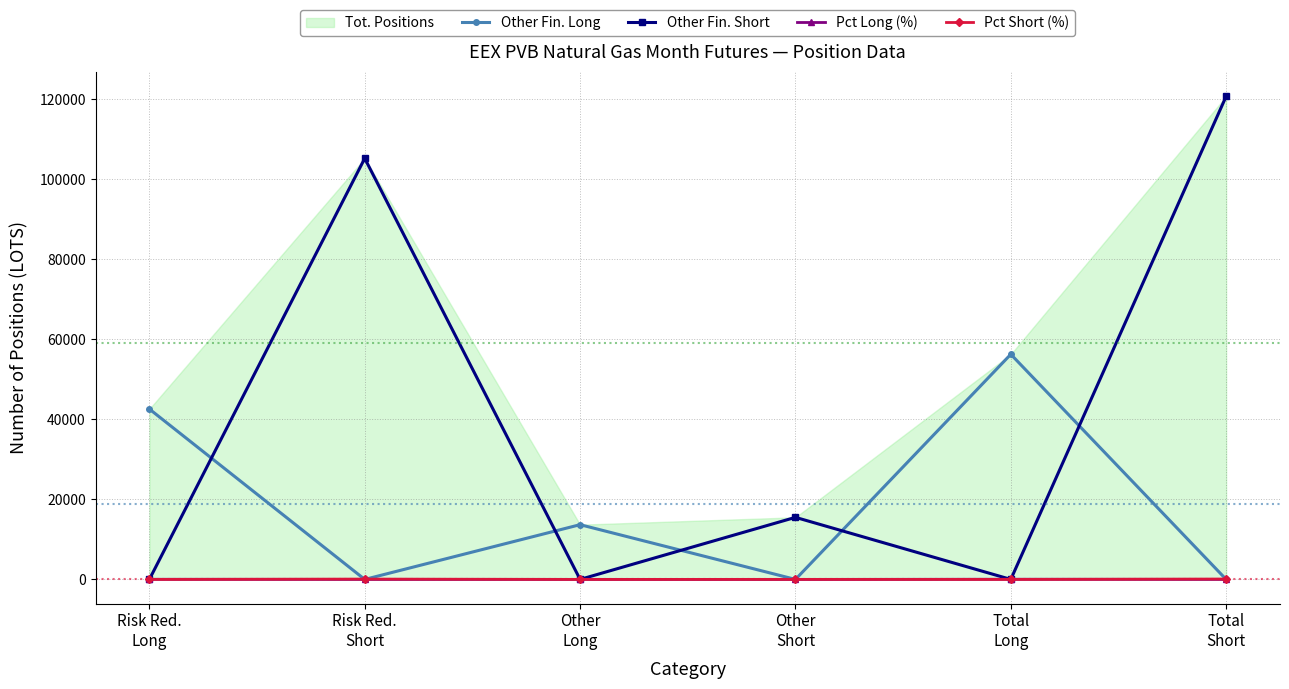

What is the difference between the maximum and second lowest values in the Other Fin. Short series?

120742.0